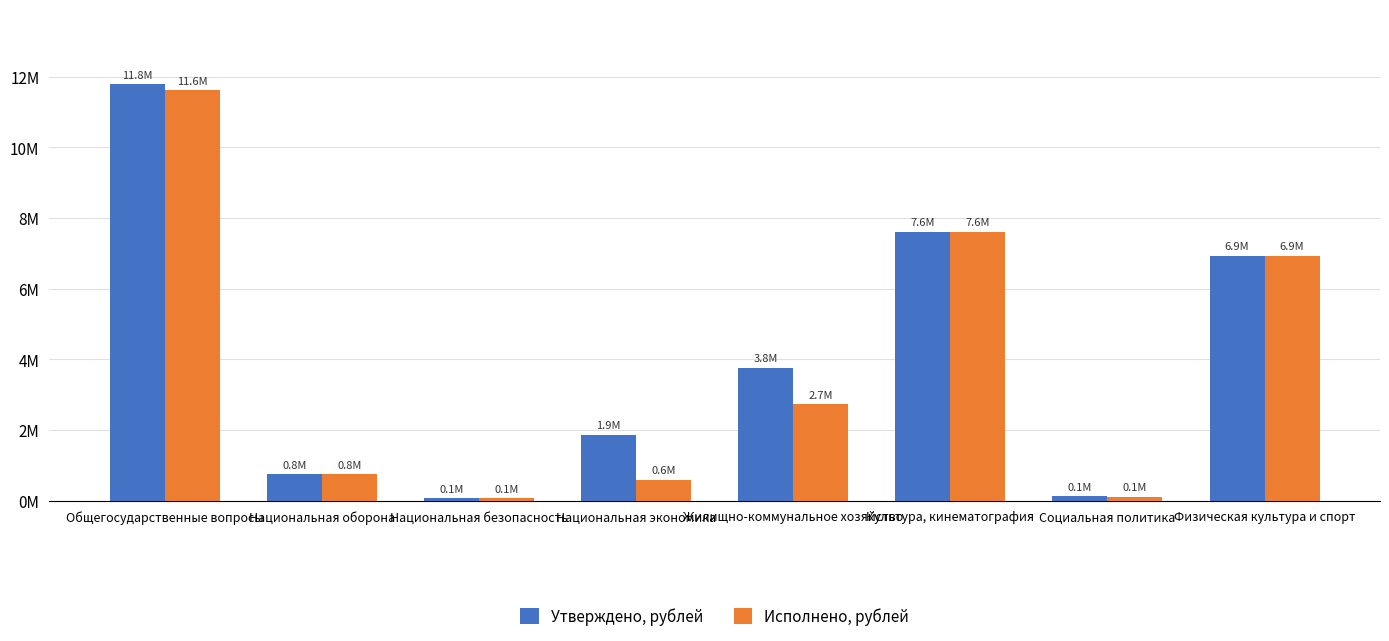

Reading right to left, what are all the values shown in this chart?

Утверждено, рублей: Физическая культура и спорт=6929795.2	Социальная политика=128000.0	Культура, кинематография=7614187.8	Жилищно-коммунальное хозяйство=3772563.1	Национальная экономика=1876057.8	Национальная безопасность=77900.0	Национальная оборона=753472.0	Общегосударственные вопросы=11782291.2
Исполнено, рублей: Физическая культура и спорт=6929795.2	Социальная политика=120000.0	Культура, кинематография=7614187.8	Жилищно-коммунальное хозяйство=2735063.0	Национальная экономика=596827.4	Национальная безопасность=77900.0	Национальная оборона=753472.0	Общегосударственные вопросы=11616080.5